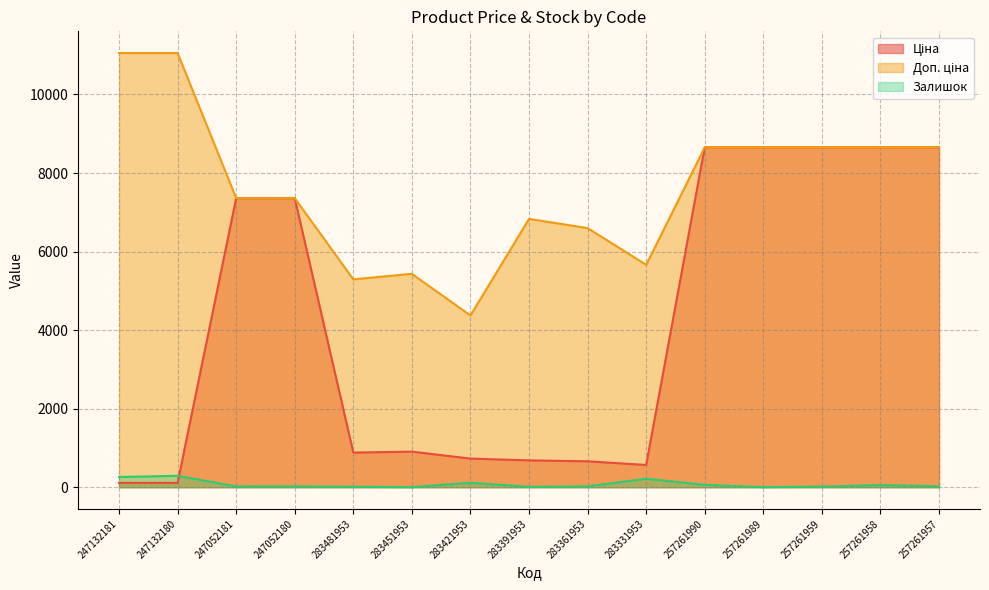

Which series has the widest spread of values?

Ціна